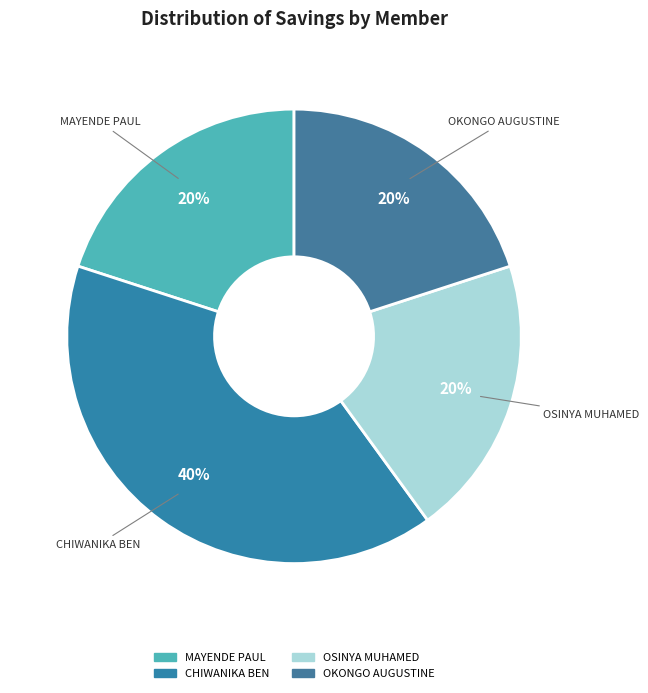

Approximately how many times larger is the value at CHIWANIKA BEN compared to MAYENDE PAUL?

2.0